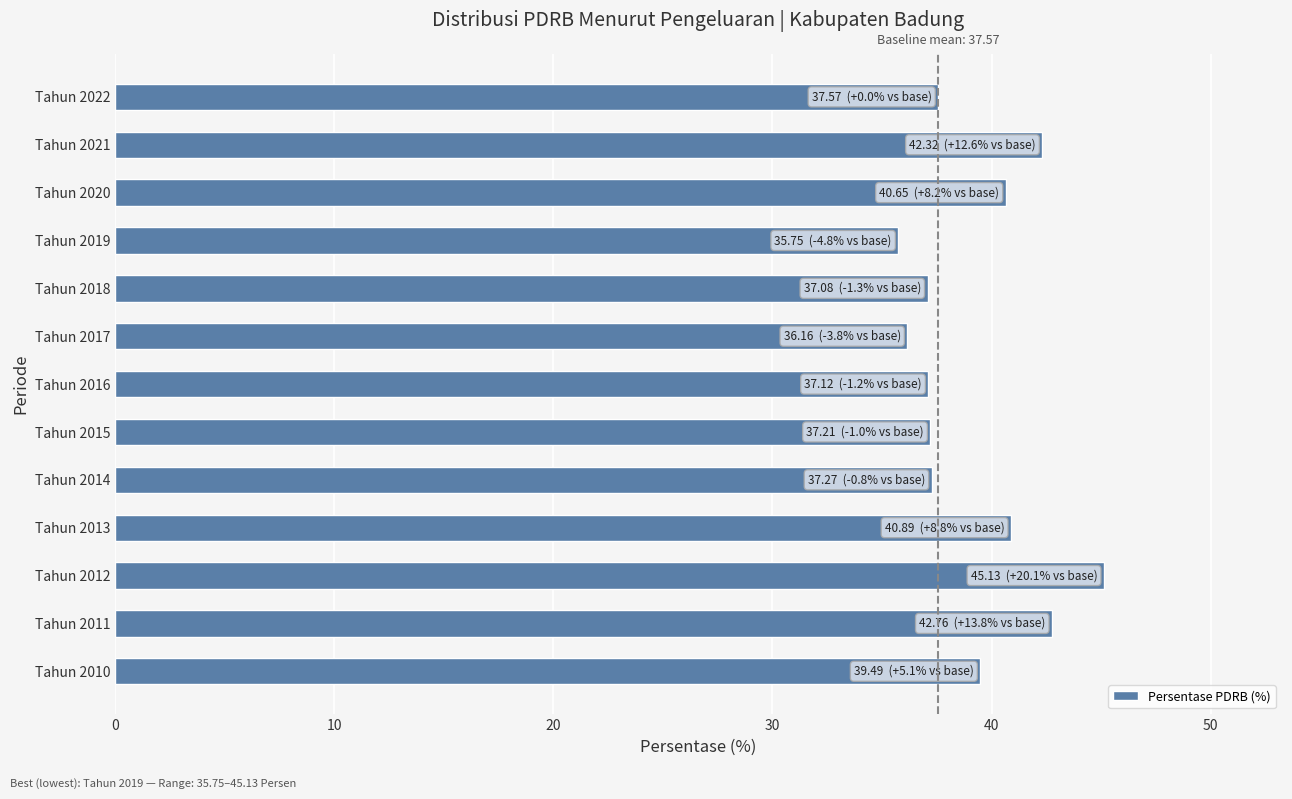

Between Tahun 2019 and Tahun 2010, which is larger?

Tahun 2010